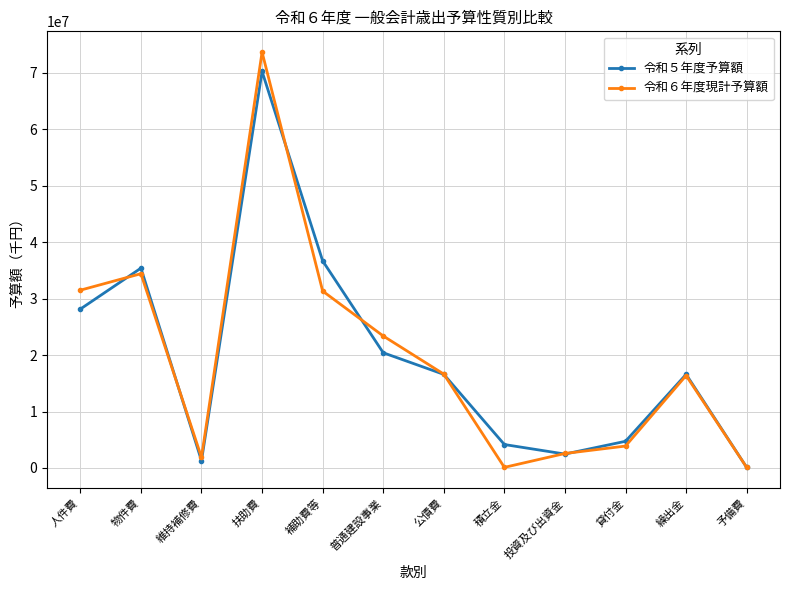

True or false: 令和５年度予算額 has a value of 16588300 at 公債費.

True